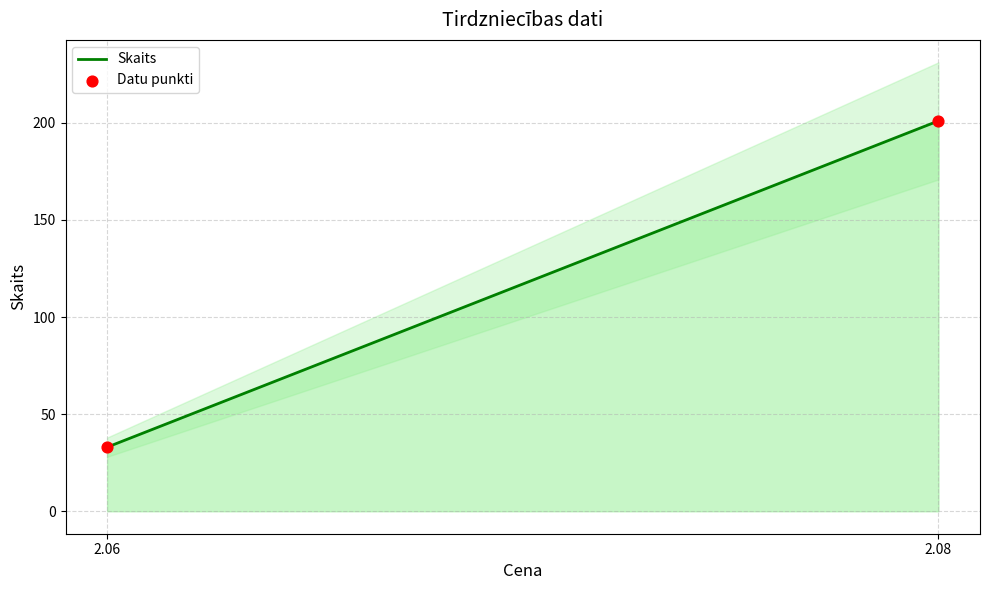

What is the range of Y values (max minus min)?

168